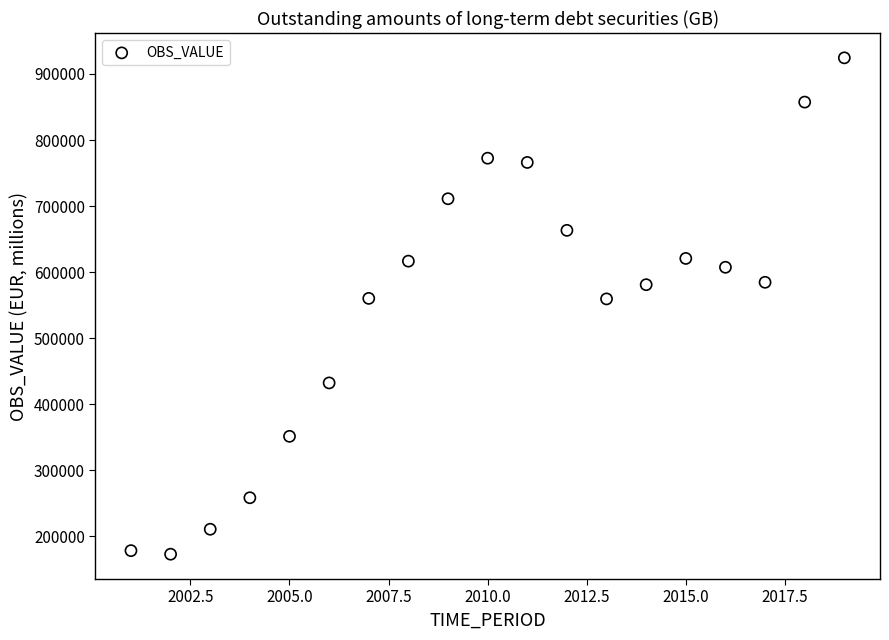

What is the range of X values (max minus min)?

18.0